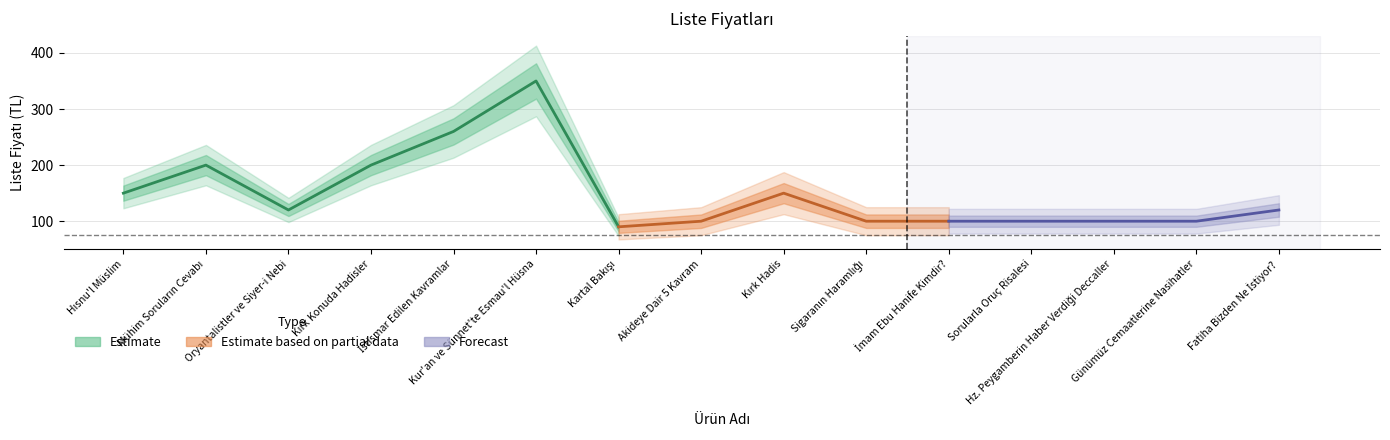

True or false: there are more than 0 points higher than both neighbors.

True